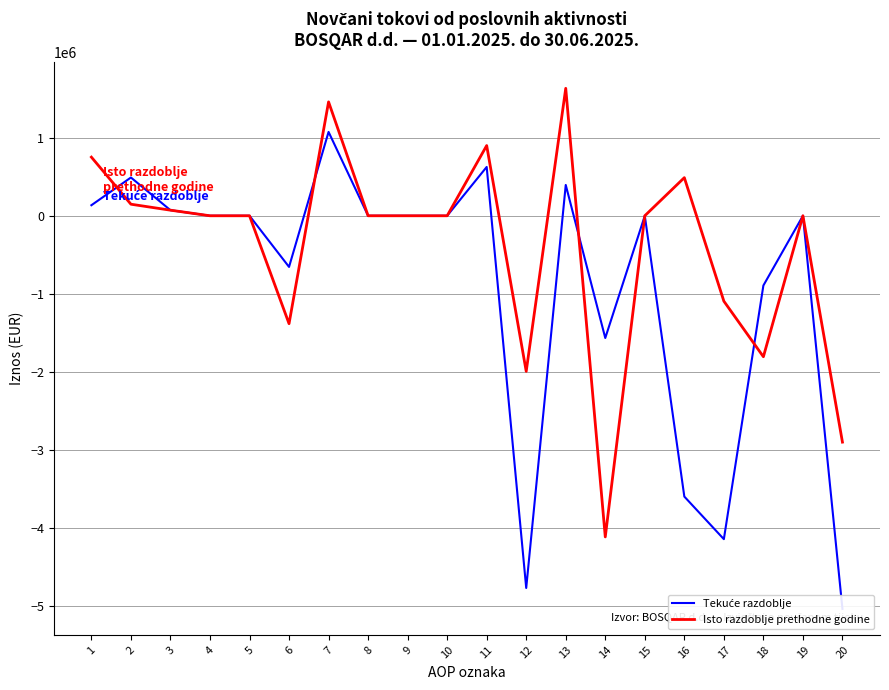

Reading left to right, what are all the values shown in this chart?

Tekuće razdoblje: 135183.0	490276.0	71444.0	0.0	0.0	-655431.0	1074263.0	0.0	0.0	0.0	625459.0	-4768914.0	395074.0	-1566133.0	0.0	-3597855.0	-4143455.0	-893233.0	0.0	-5036688.0
Isto razdoblje prethodne godine: 751286.0	148017.0	71572.9	0.0	0.0	-1382665.0	1459109.1	0.0	0.0	0.0	899303.0	-1993468.4	1632880.1	-4114655.9	0.0	488307.4	-1094165.4	-1806107.5	0.0	-2900272.9